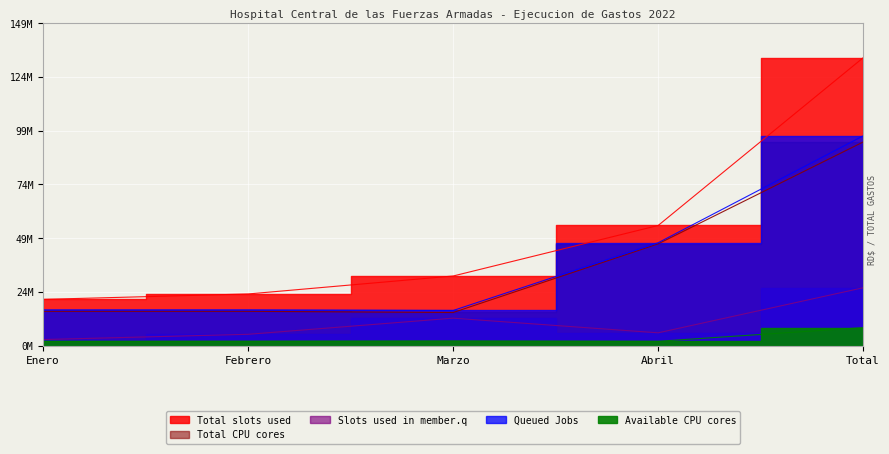

Is it true that Queued Jobs equals 47859468.2 at Abril?

True